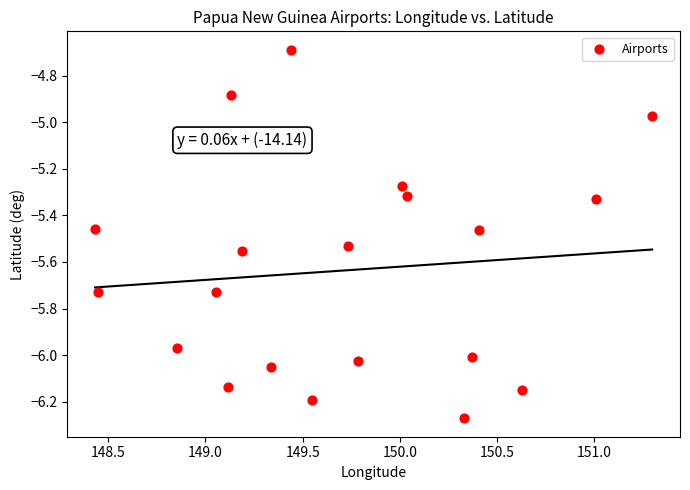

What is the range of Y values (max minus min)?

1.6